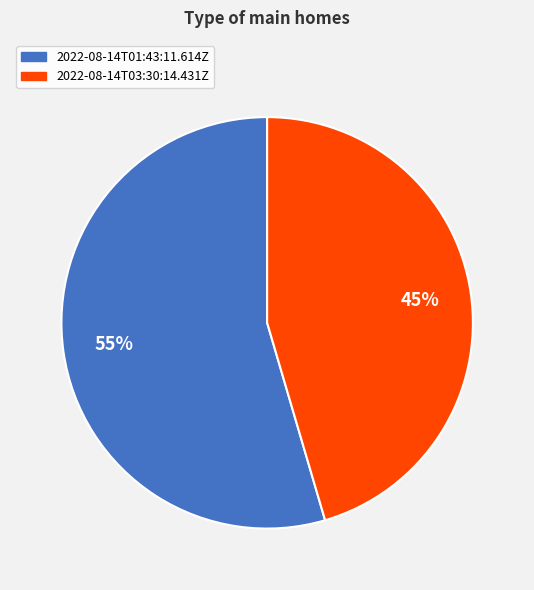

To the nearest percent, what is the average slice percentage?

50%